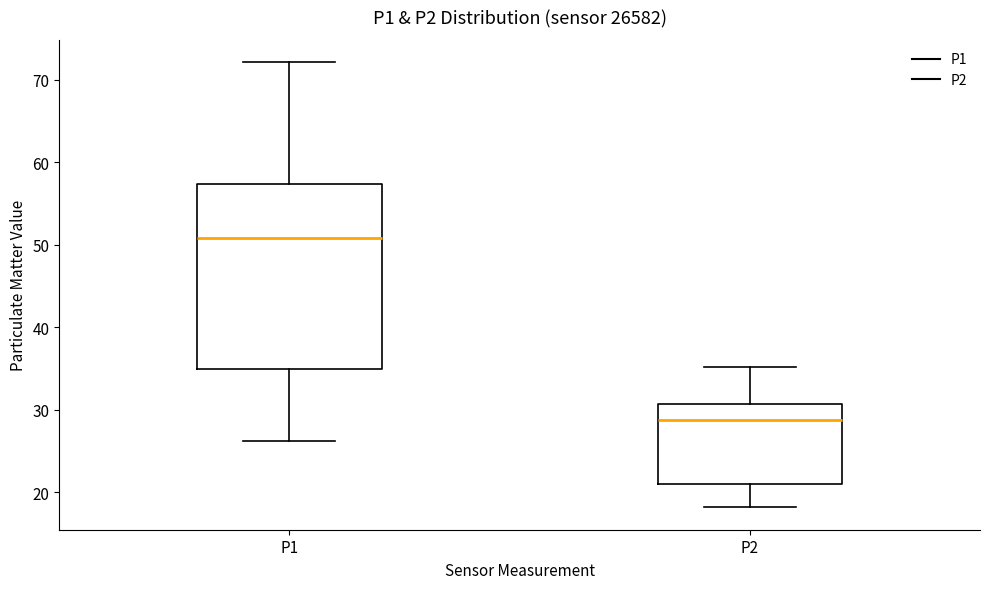

Comparing the boxes themselves (not the whiskers), which one is the tallest?

P1